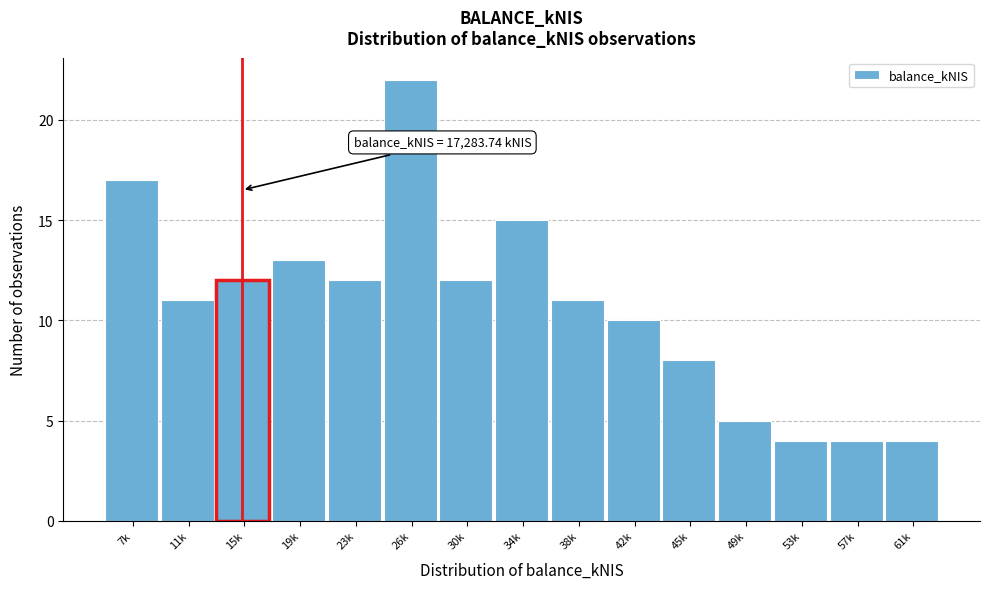

Reading right to left, transcribe all the data shown in this chart.

4	4	4	5	8	10	11	15	12	22	12	13	12	11	17